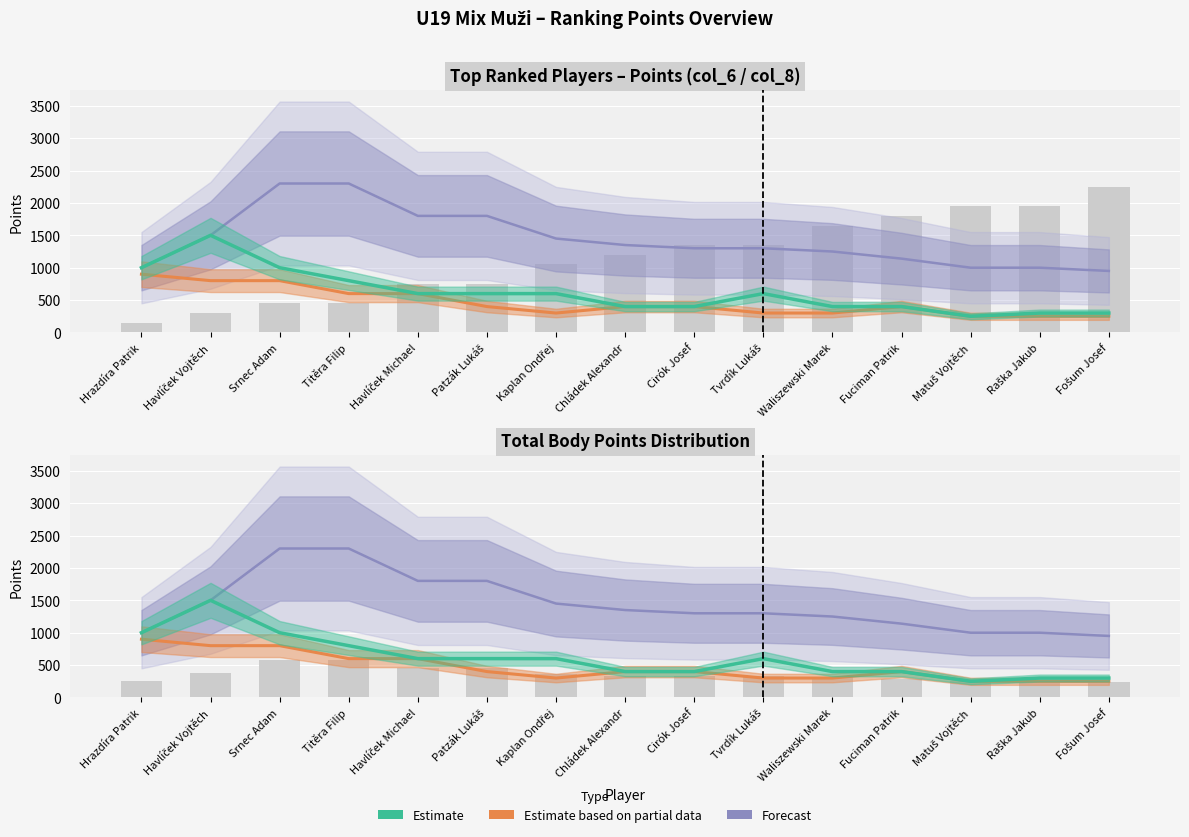

The value of Estimate at Havlíček Michael is 600. True or false?

True